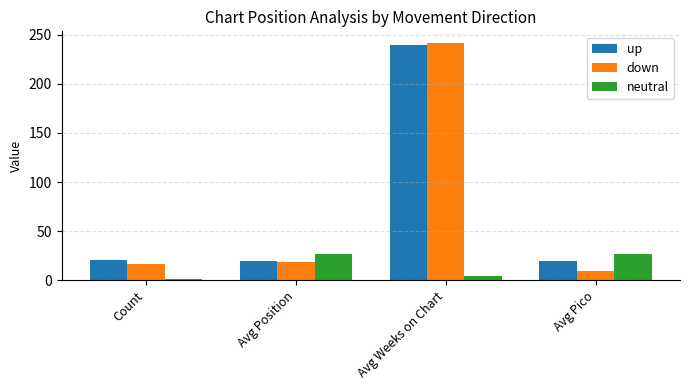

What is the minimum value shown in the chart?

1.0